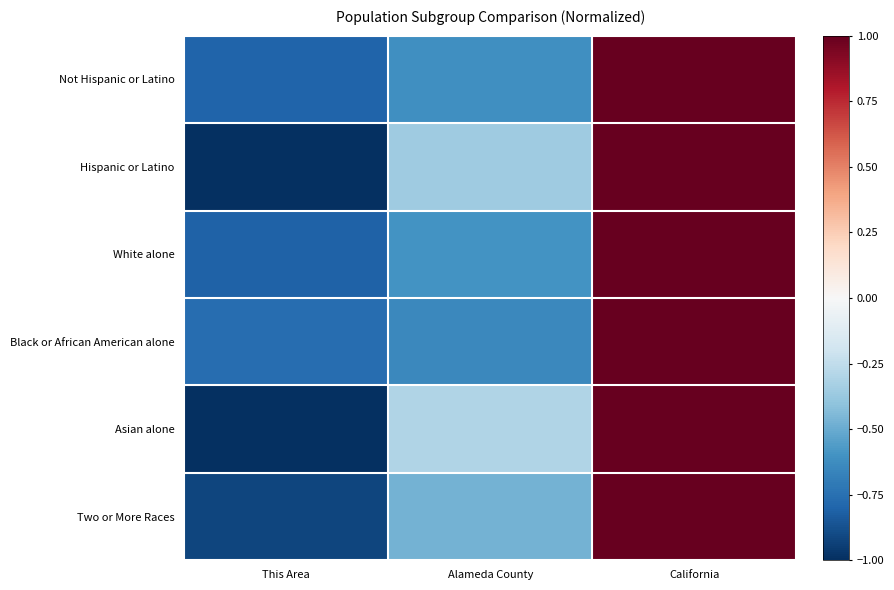

At how many categories does at least one series exceed 0?

1